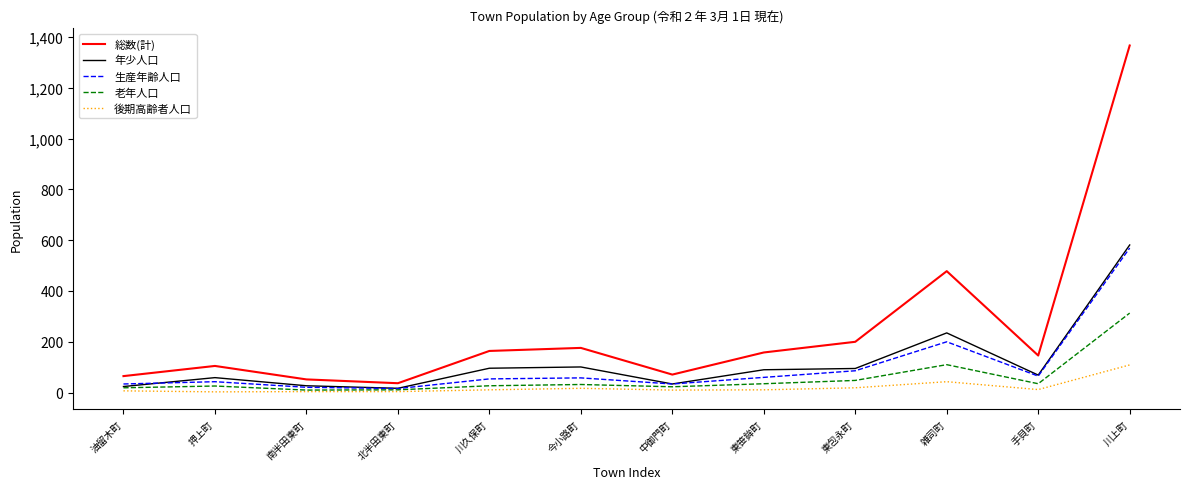

What is the smallest value displayed?

3